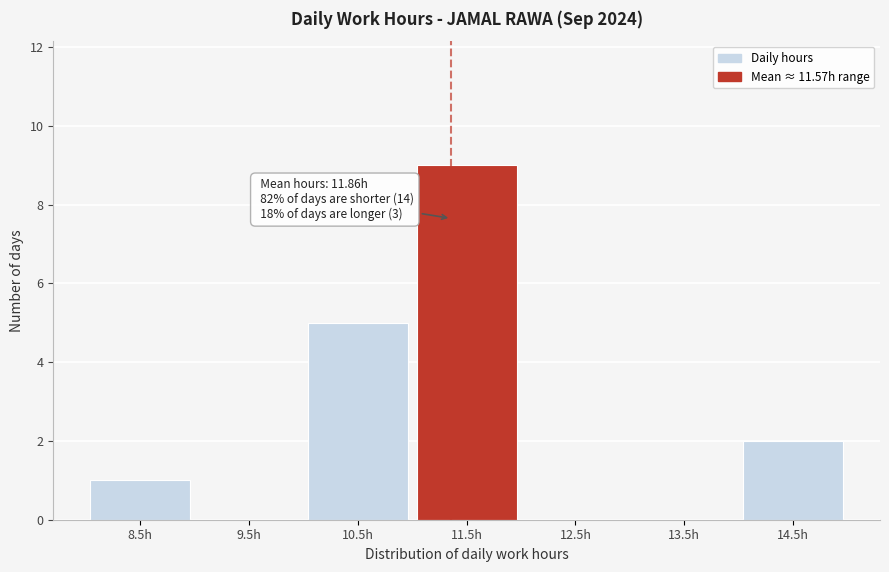

Reading left to right, what are all the values shown in this chart?

8.5h=1	9.5h=0	10.5h=5	11.5h=9	12.5h=0	13.5h=0	14.5h=2